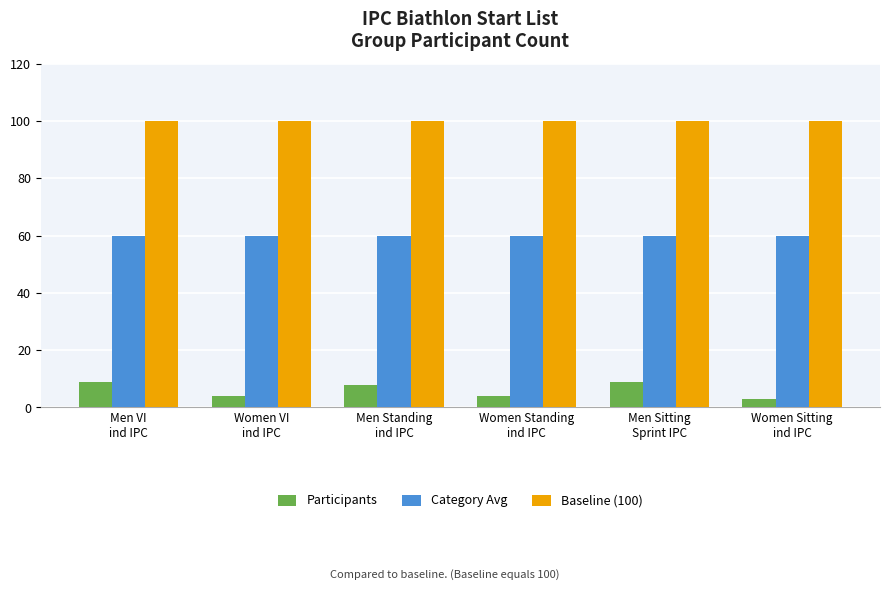

Reading right to left, what are all the values shown in this chart?

Participants: 3	9	4	8	4	9
Category Avg: 60	60	60	60	60	60
Baseline (100): 100	100	100	100	100	100